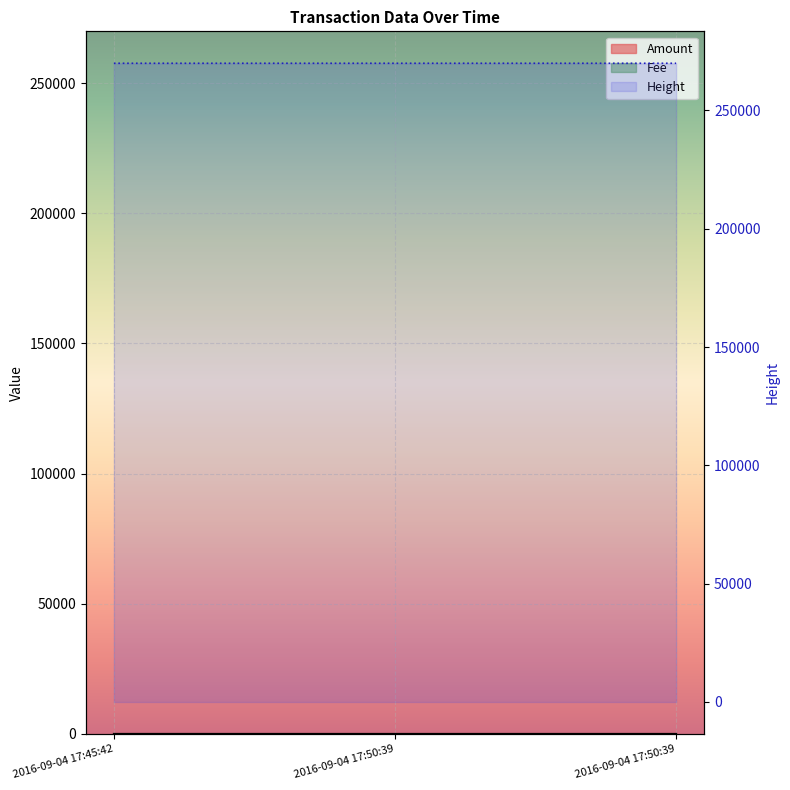

Is it true that Height equals 269893 at 2016-09-04 17:50:39?

True